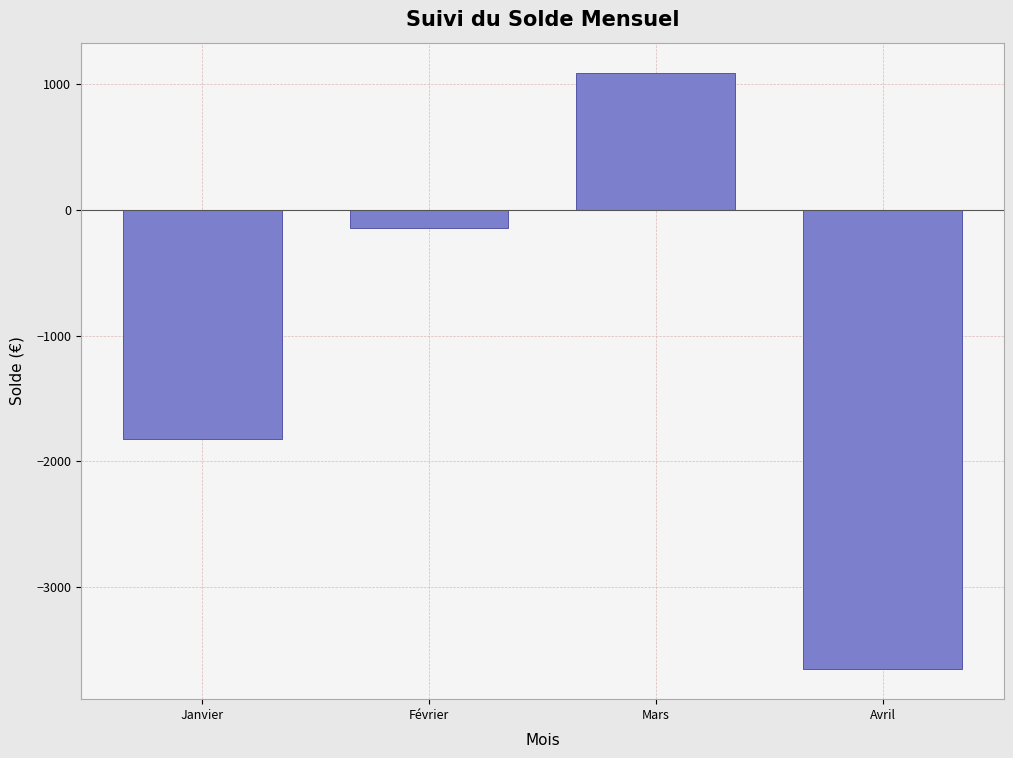

Reading left to right, transcribe all the data shown in this chart.

-1820.4	-141.7	1091.4	-3652.4